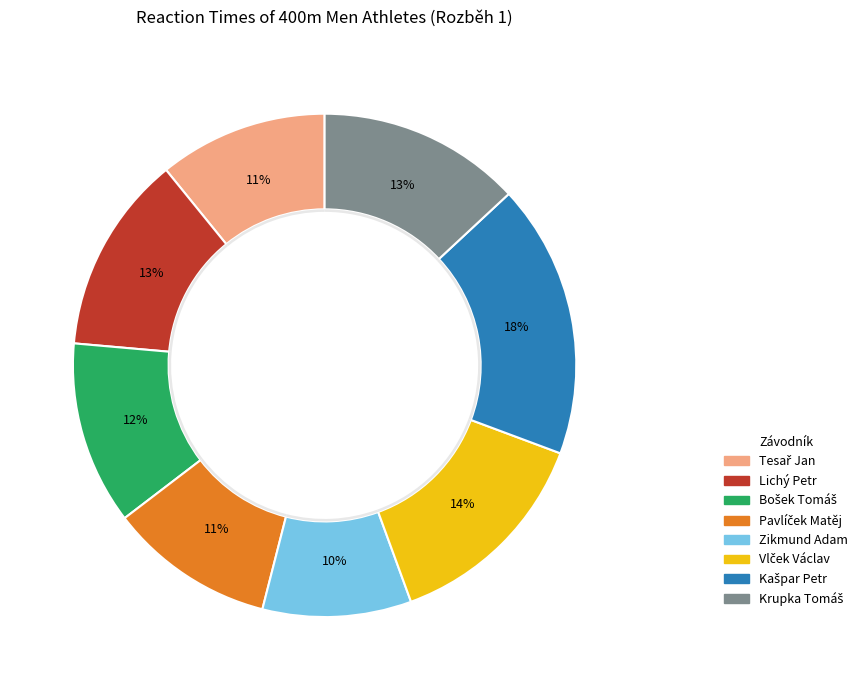

How many segments does this pie chart have?

8